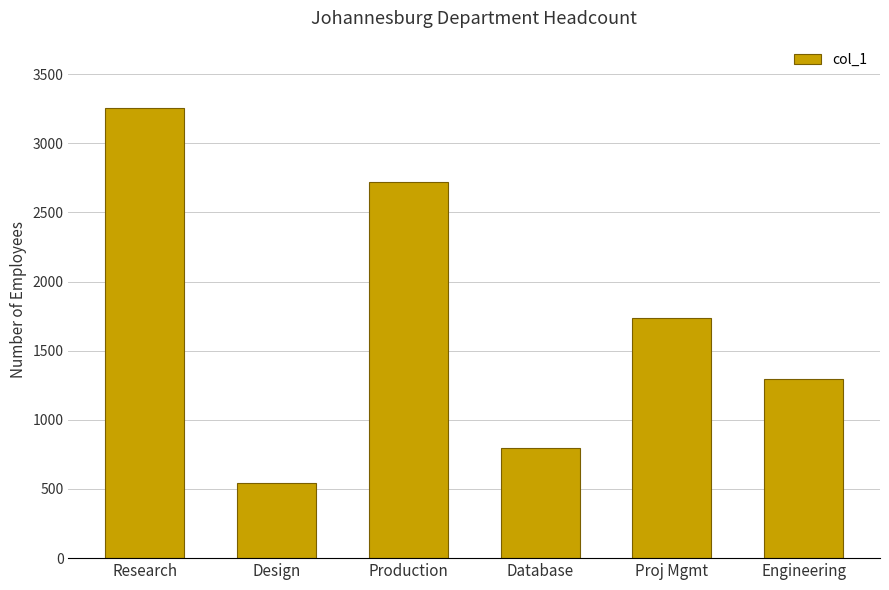

What is the value of the 1st bar from the left?

3254